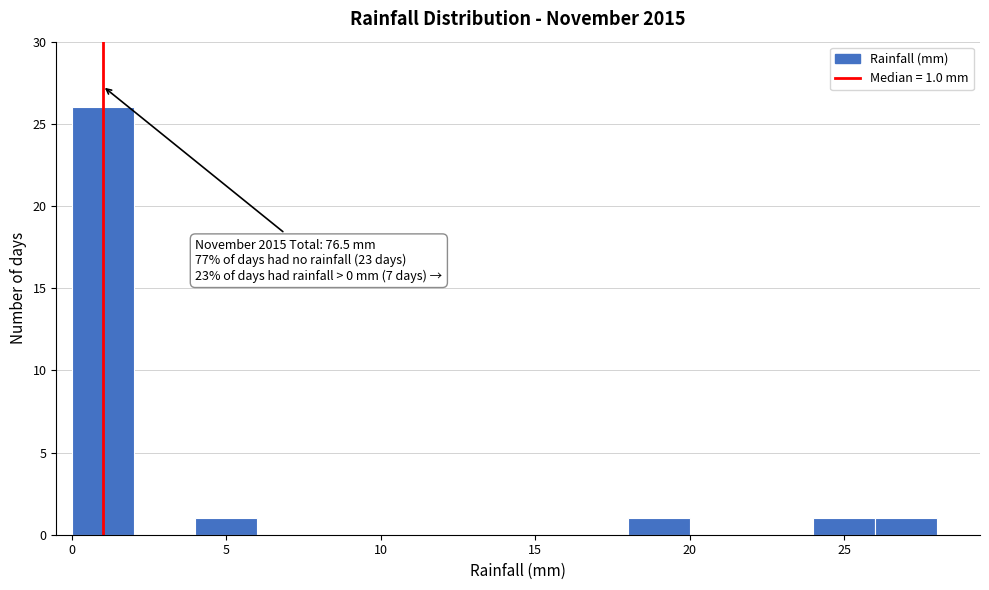

Over which range of the x-axis is the bar tallest?

0 to 2